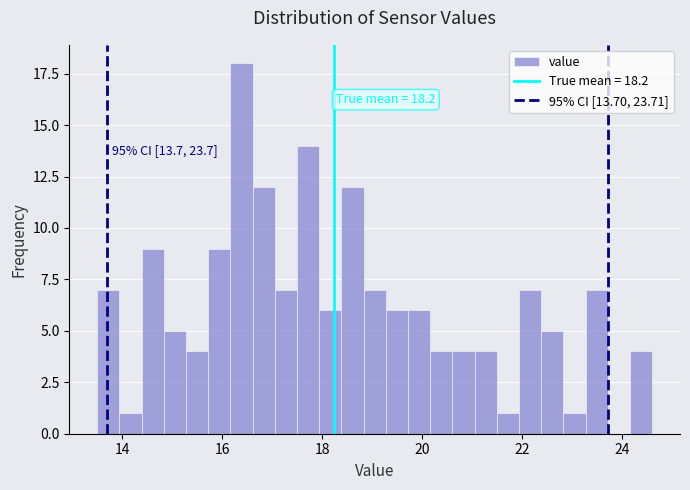

Around what value on the x-axis is the tallest bar? Give the approximate position of its centre, as read against the axis.

16.4